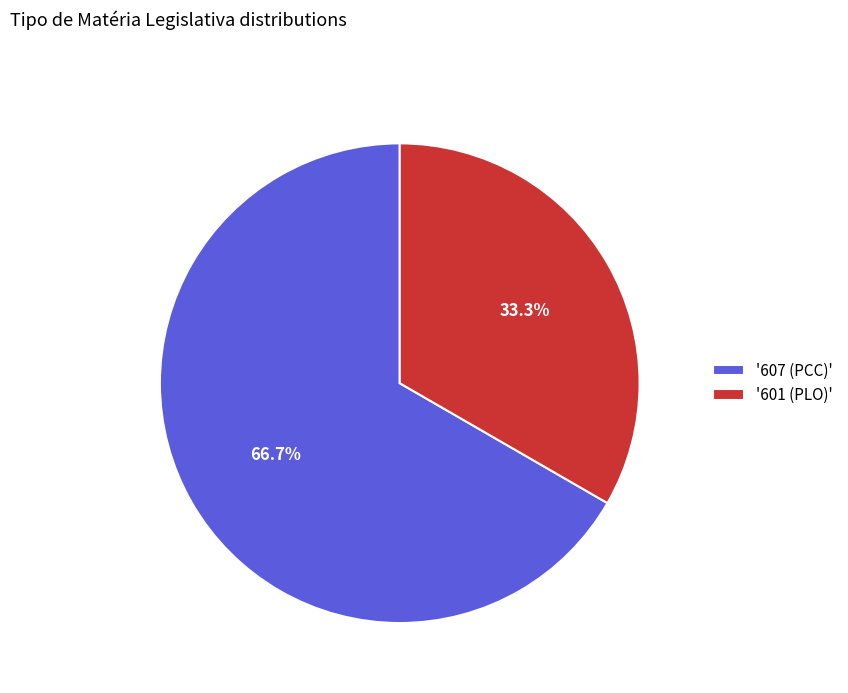

Count the number of slices in the pie.

2